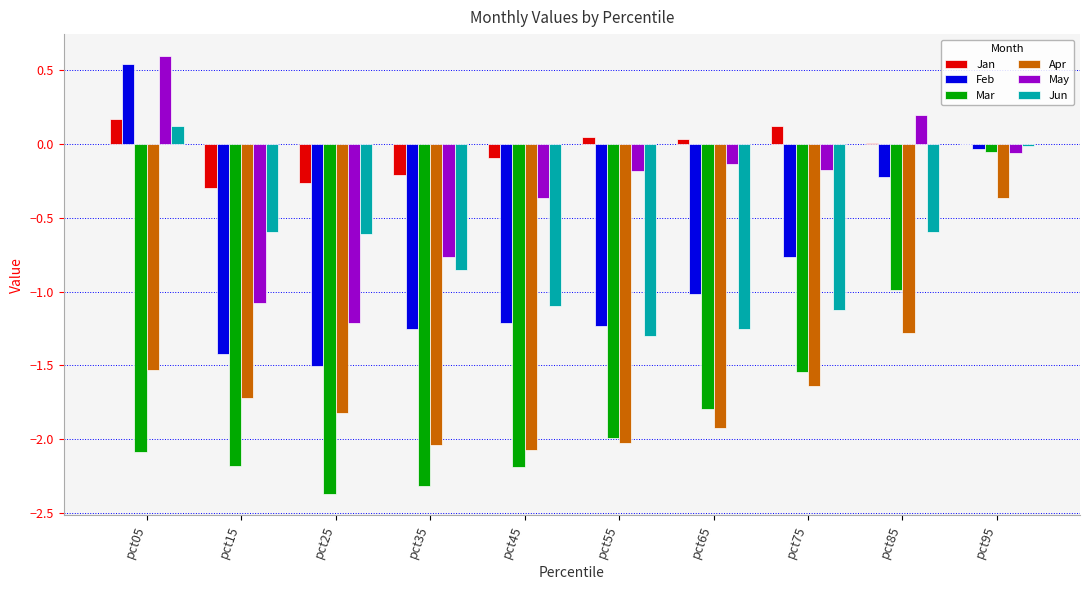

What is the difference between the Mar values at pct55 and pct85?

1.0